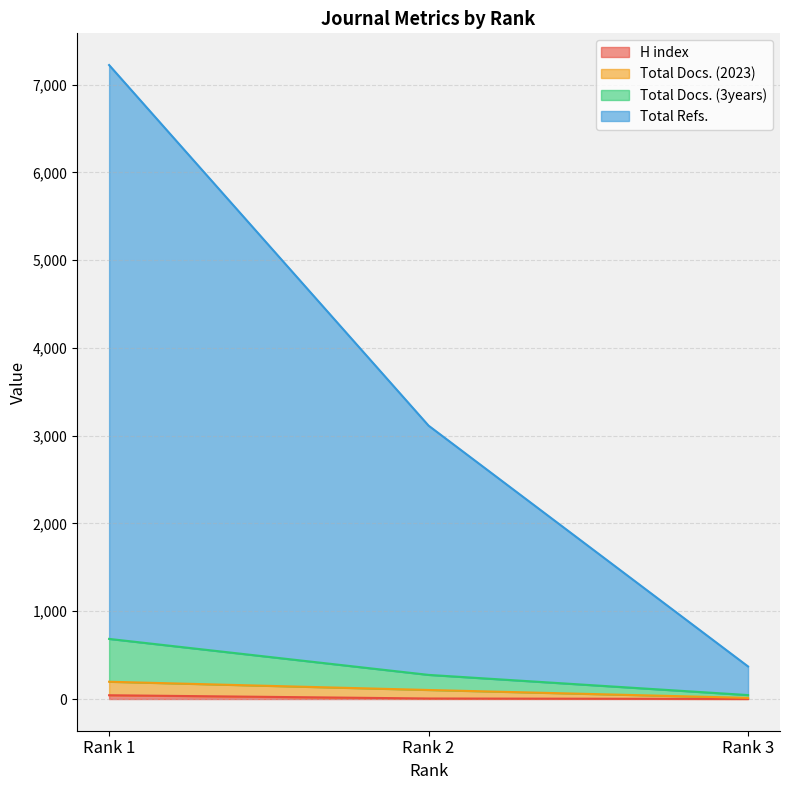

Reading left to right, extract all data points from this chart.

H index: 43	6	1
Total Docs. (2023): 197	103	13
Total Docs. (3years): 685	275	45
Total Refs.: 7224	3115	371